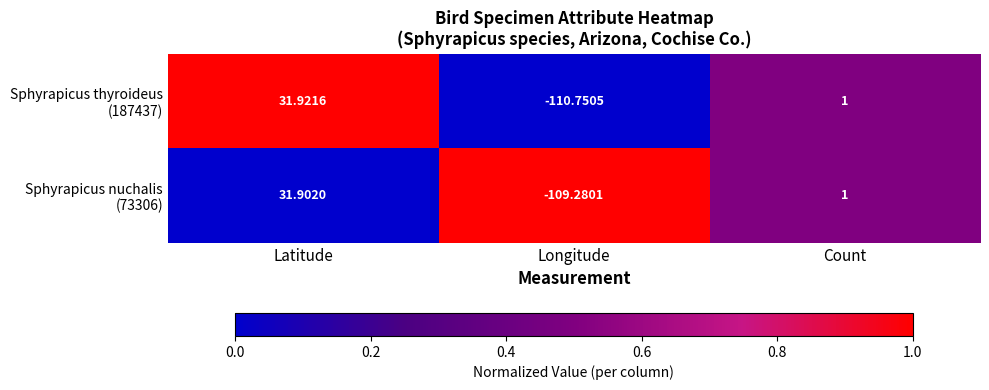

At which category is the sum across all series the highest?

Latitude